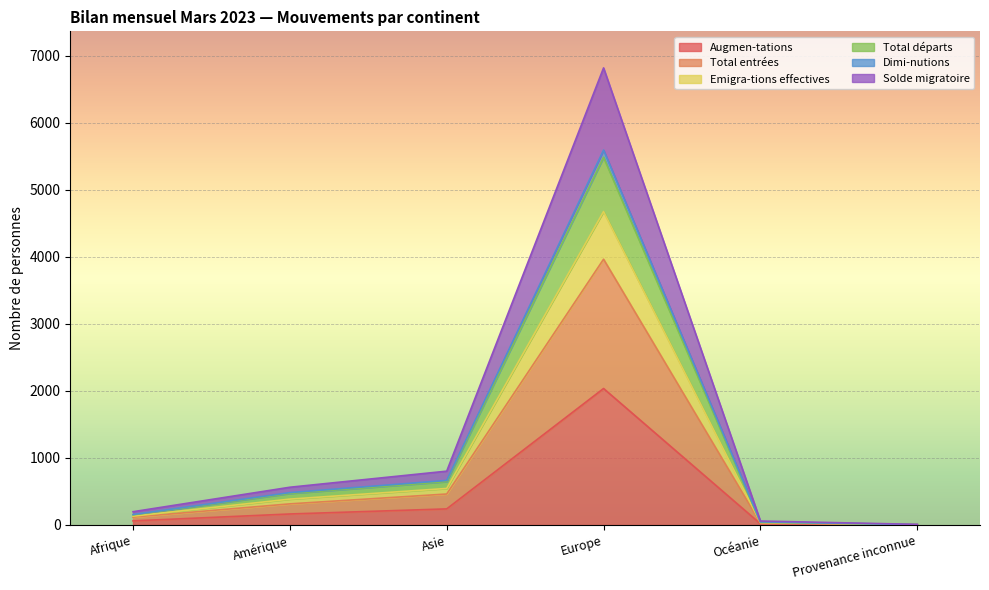

What is the label of the 5th point from the right?

Amérique